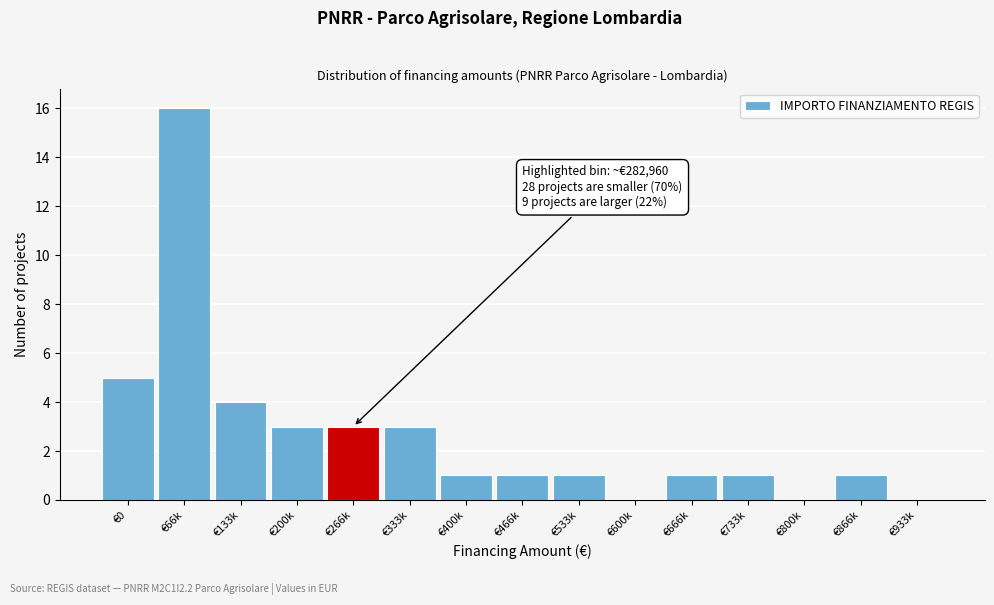

Reading left to right, extract all data points from this chart.

€0=5	€66k=16	€133k=4	€200k=3	€266k=3	€333k=3	€400k=1	€466k=1	€533k=1	€600k=0	€666k=1	€733k=1	€800k=0	€866k=1	€933k=0